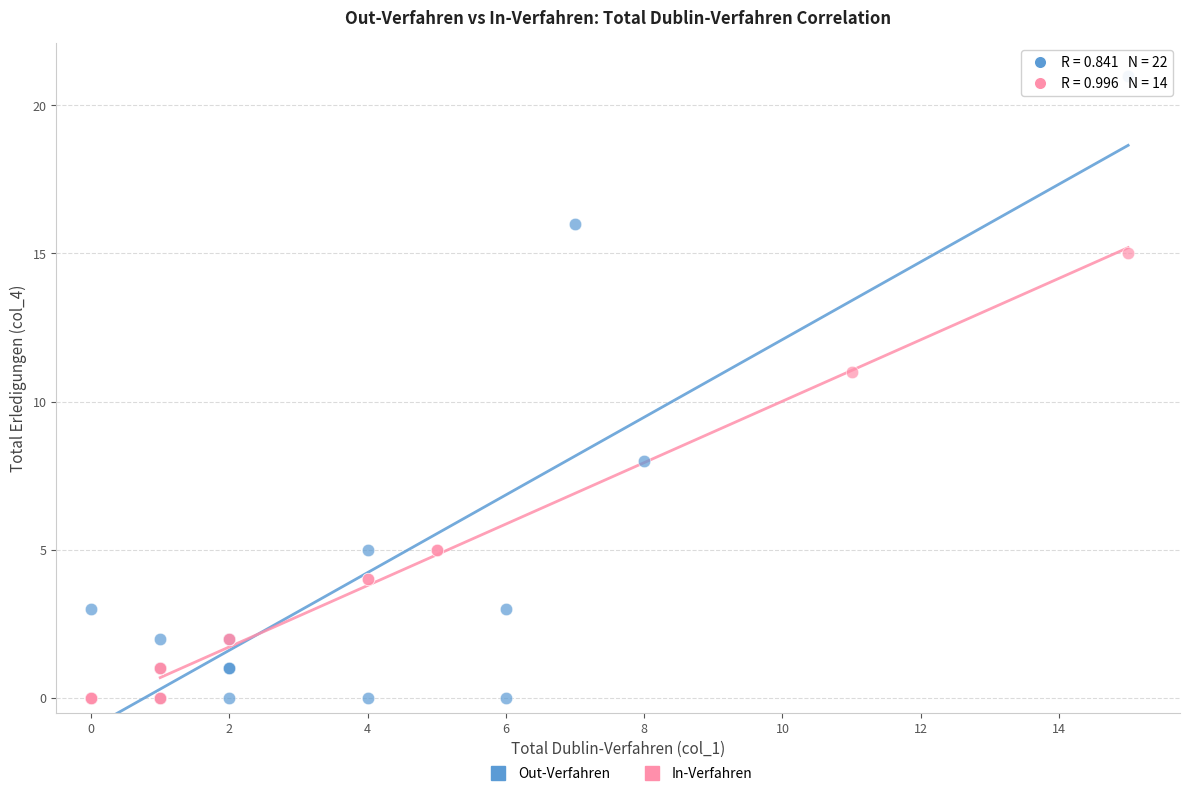

What are all the series names shown in the legend?

Out-Verfahren, In-Verfahren